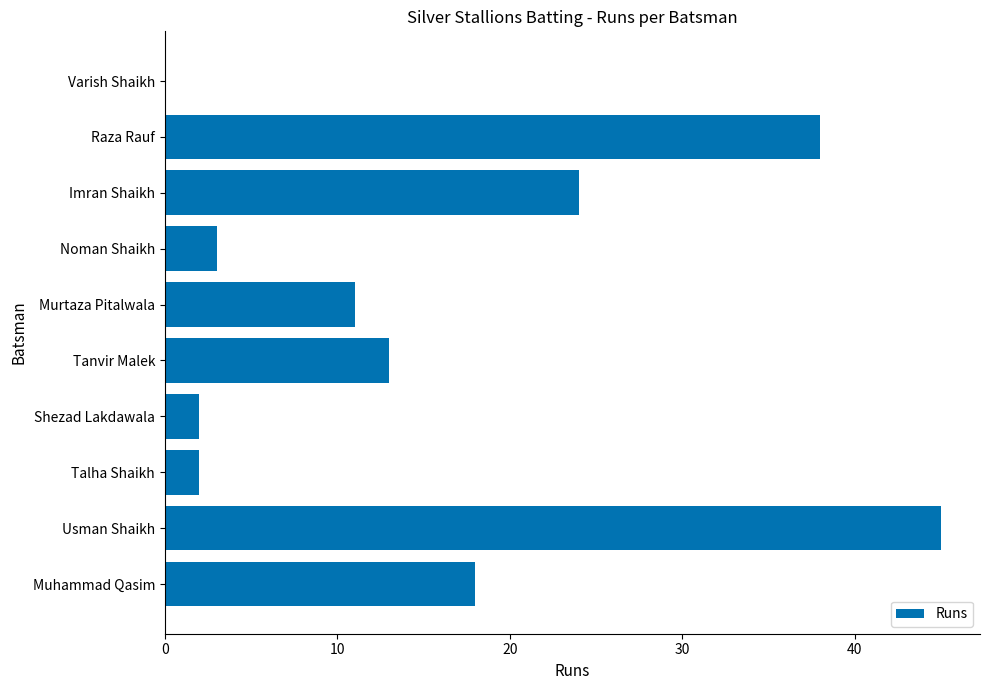

True or false: the data shows 3 at Noman Shaikh.

True